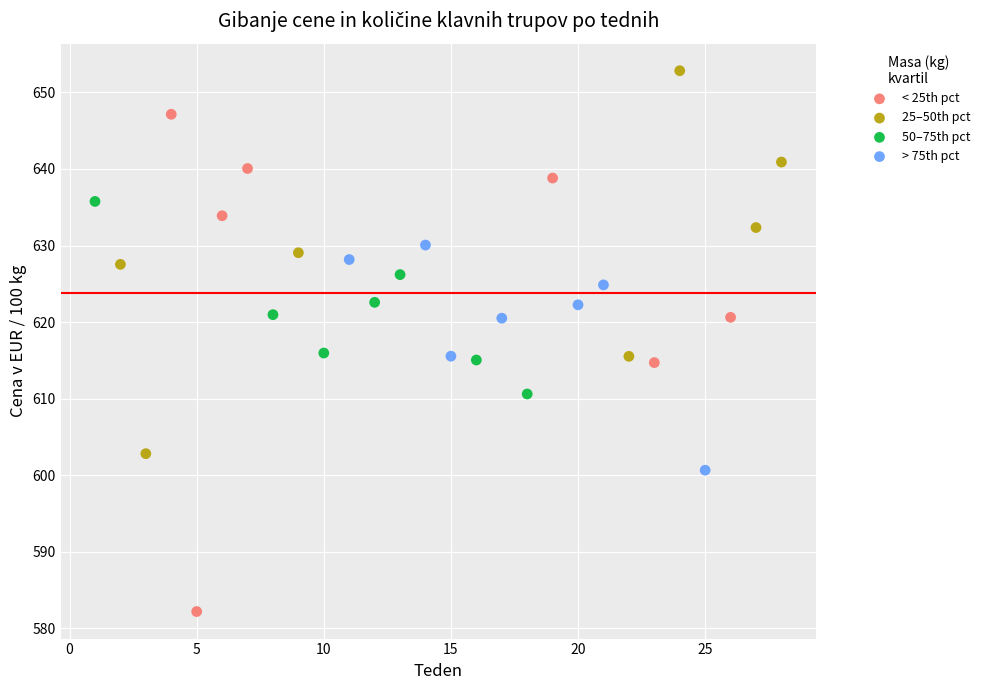

What are all the series names shown in the legend?

< 25th pct, 25–50th pct, 50–75th pct, > 75th pct